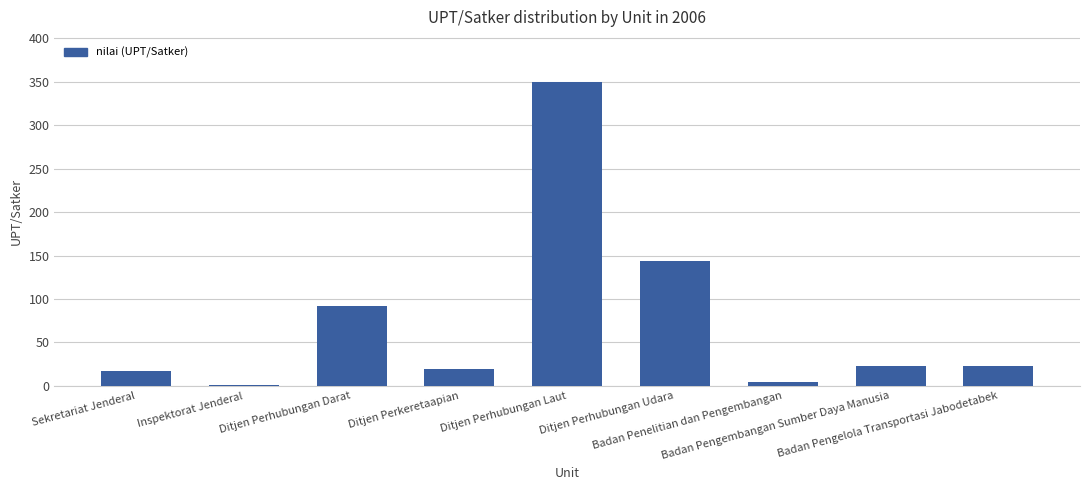

What is the maximum value shown in the chart?

349